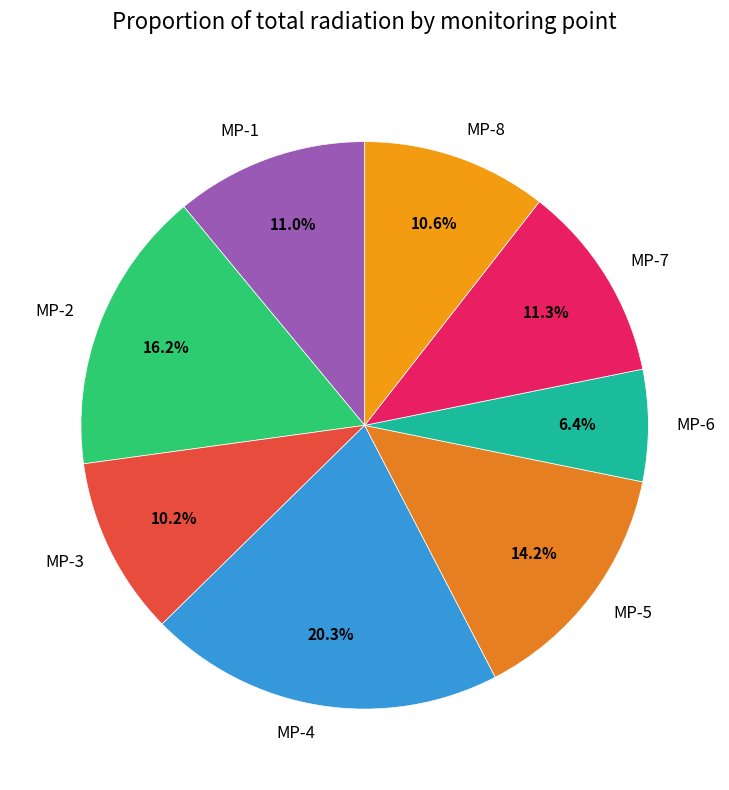

Is there any slice that represents more than half of the pie?

No